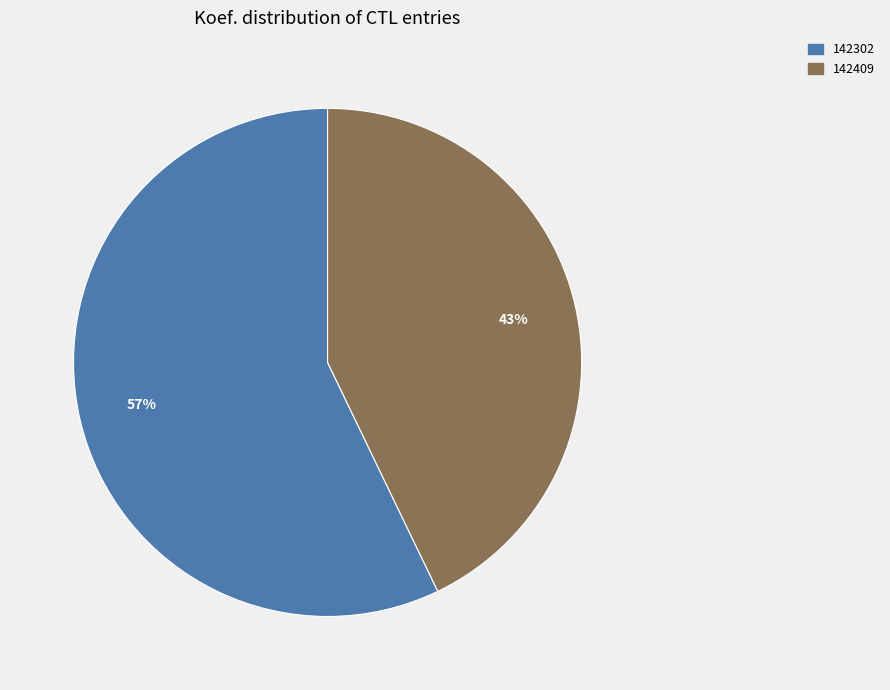

To the nearest percent, what is the difference between the 142302 and 142409 slice percentages?

14%